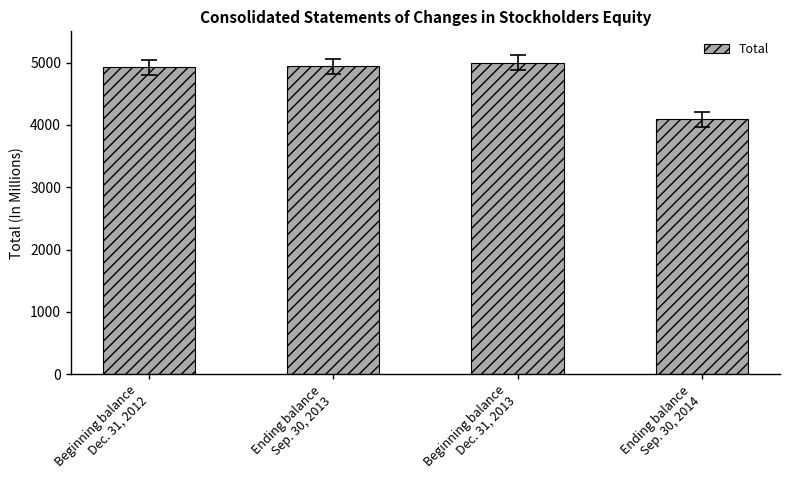

What is the average value?

4737